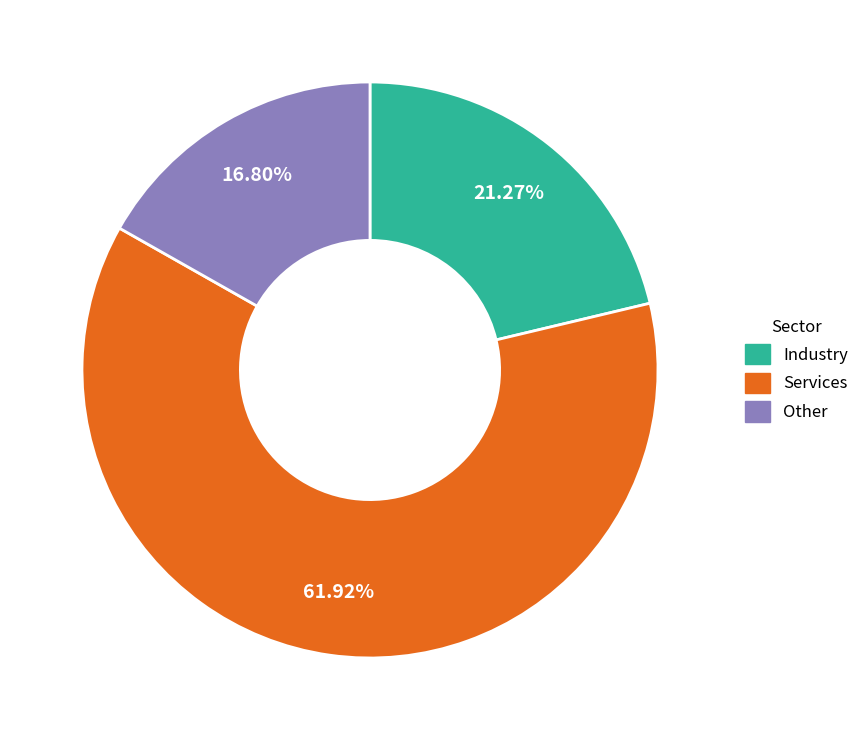

To the nearest percent, what is the average slice percentage?

33%